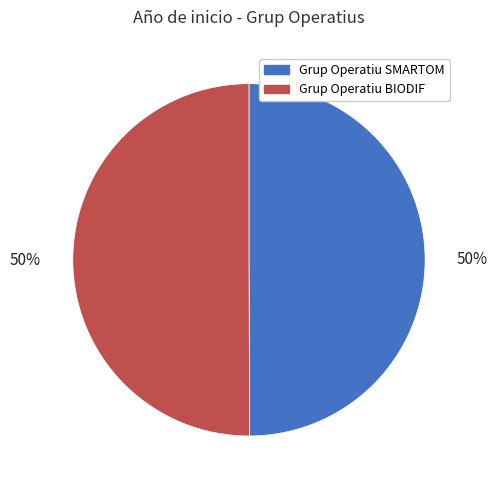

What percentage is the Grup Operatiu SMARTOM slice, to the nearest percent?

50%